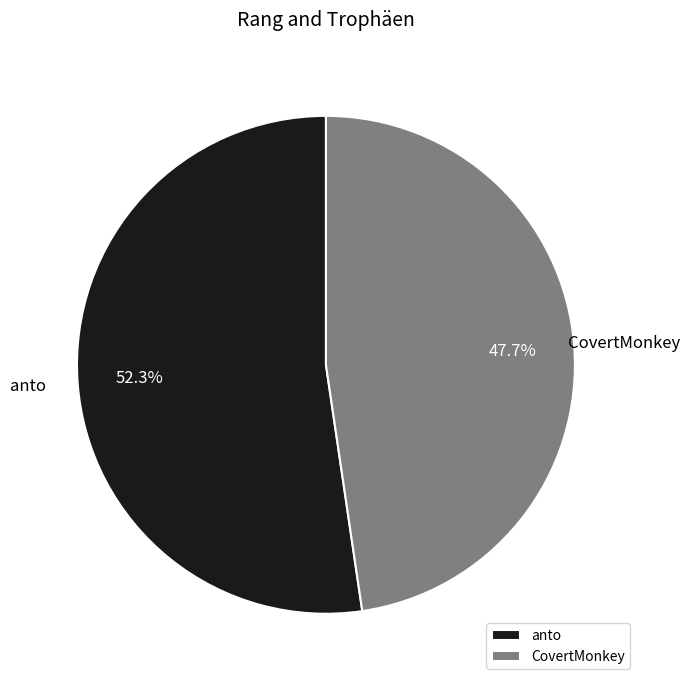

Which slice is the largest?

anto